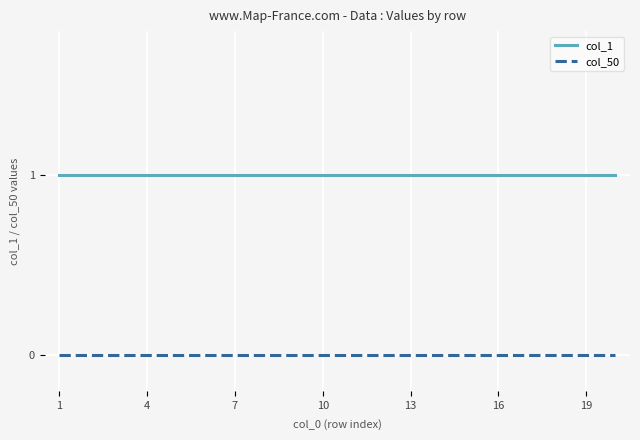

Rank the series by their maximum value, from lowest to highest.

col_50, col_1